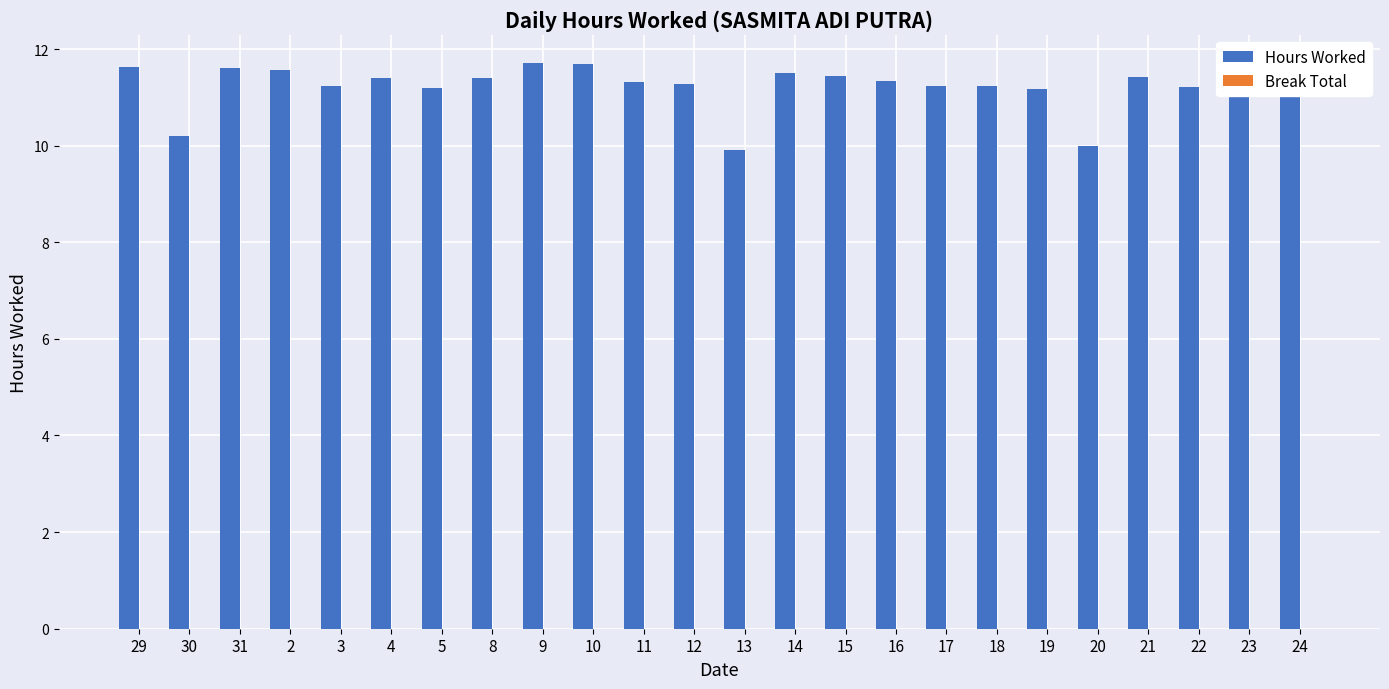

What is the difference between the second highest and minimum values?

1.8